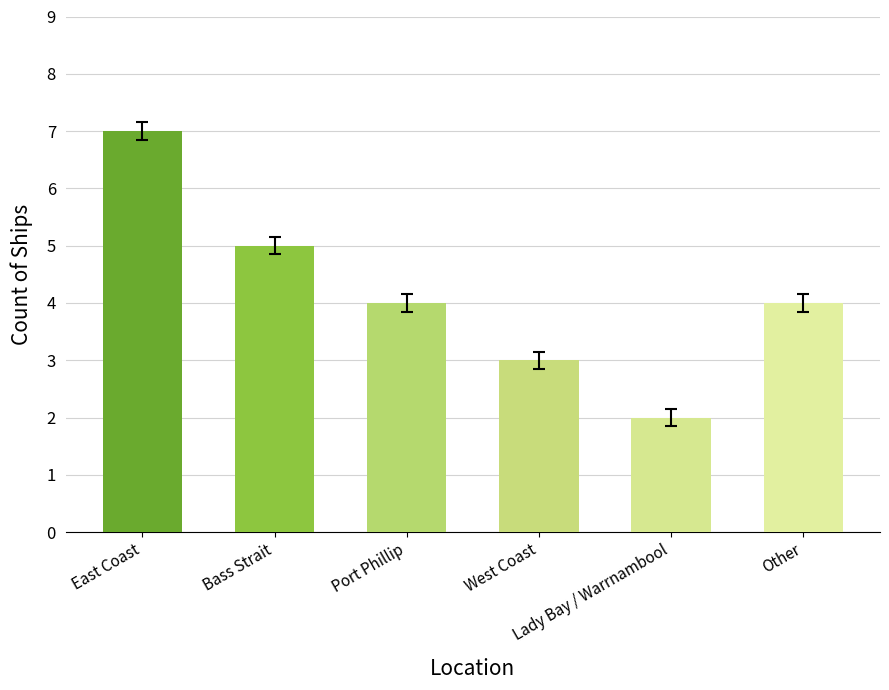

Count the number of categories in the chart.

6